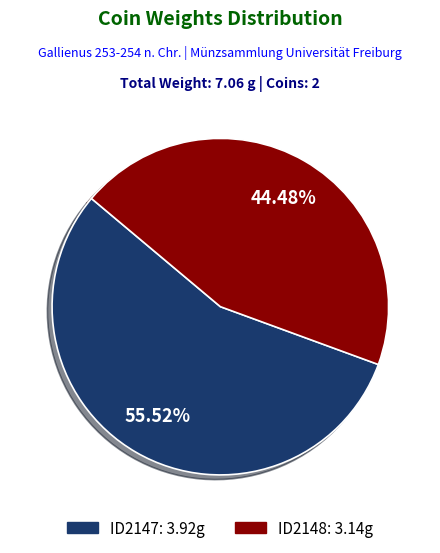

To the nearest percent, what is the difference between the largest and smallest slice percentages?

11%